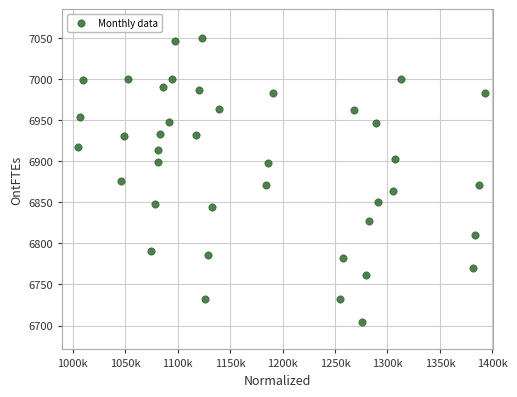

What is the range of X values (max minus min)?

3879789.6